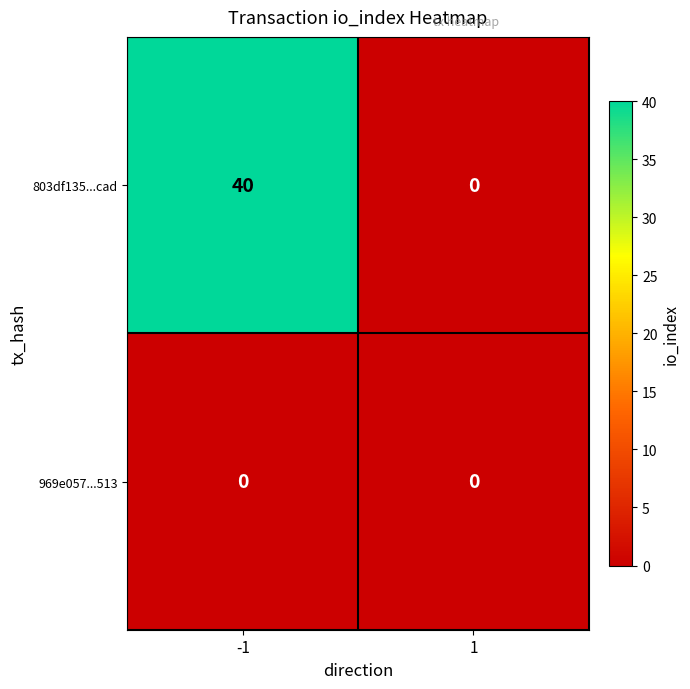

What is the difference between the 803df135...cad values at 1 and -1?

40